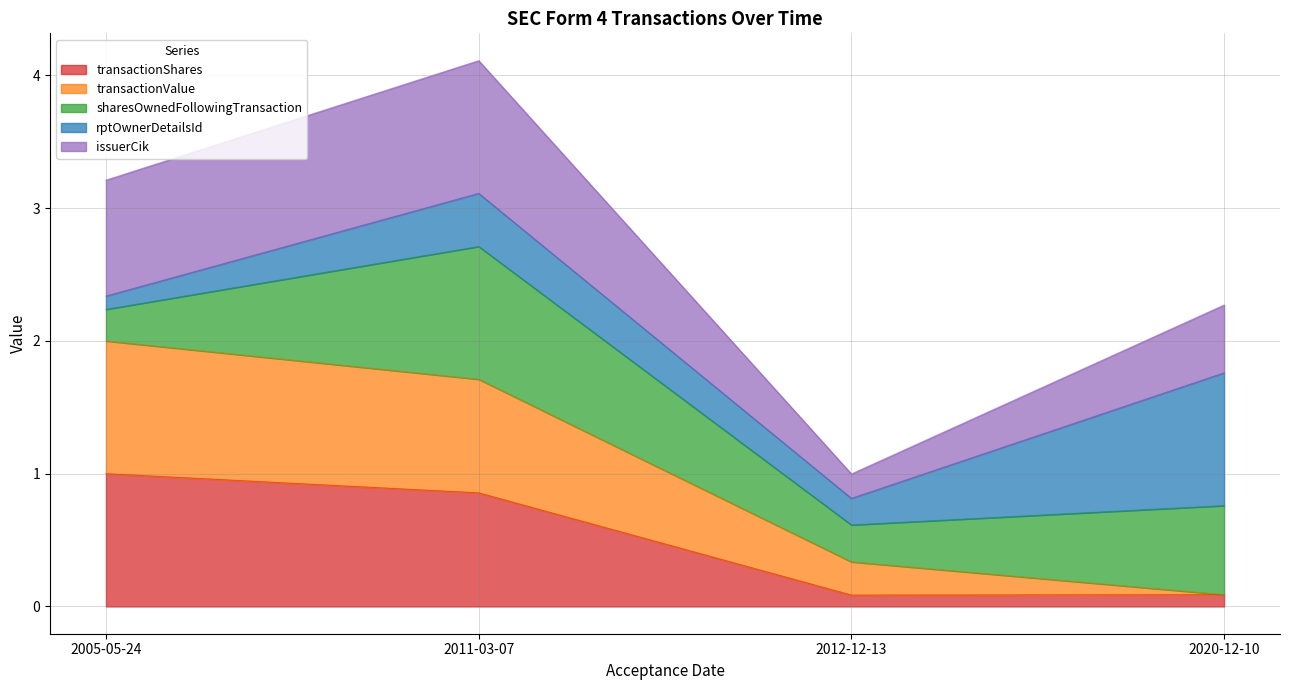

The transactionValue series shows 0.3 at 2012-12-13. True or false?

True